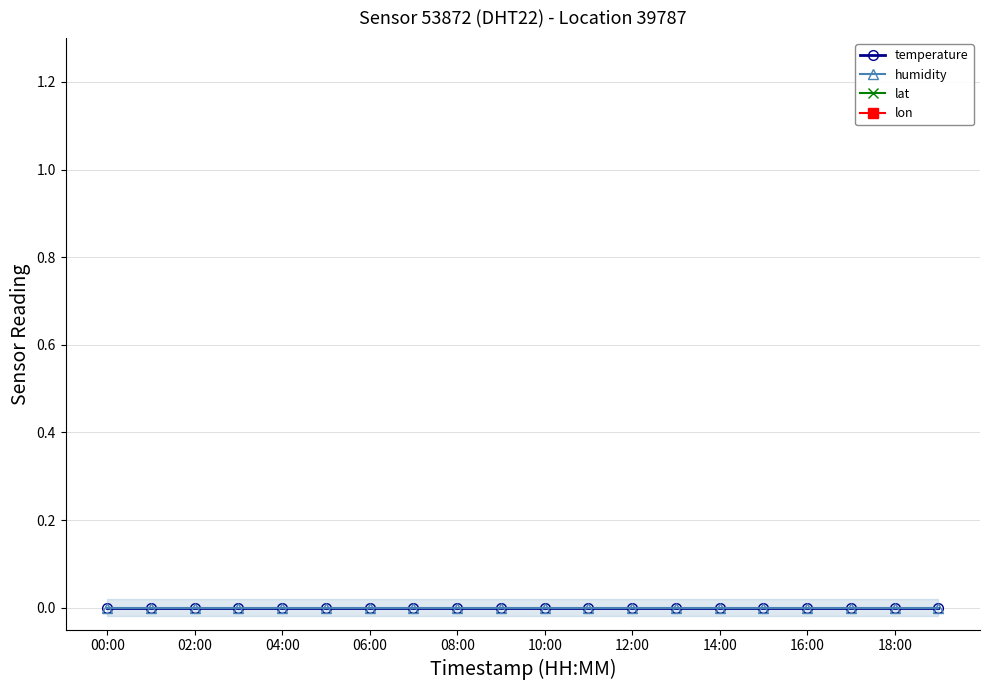

At which category does the chart reach its peak across all series?

00:00